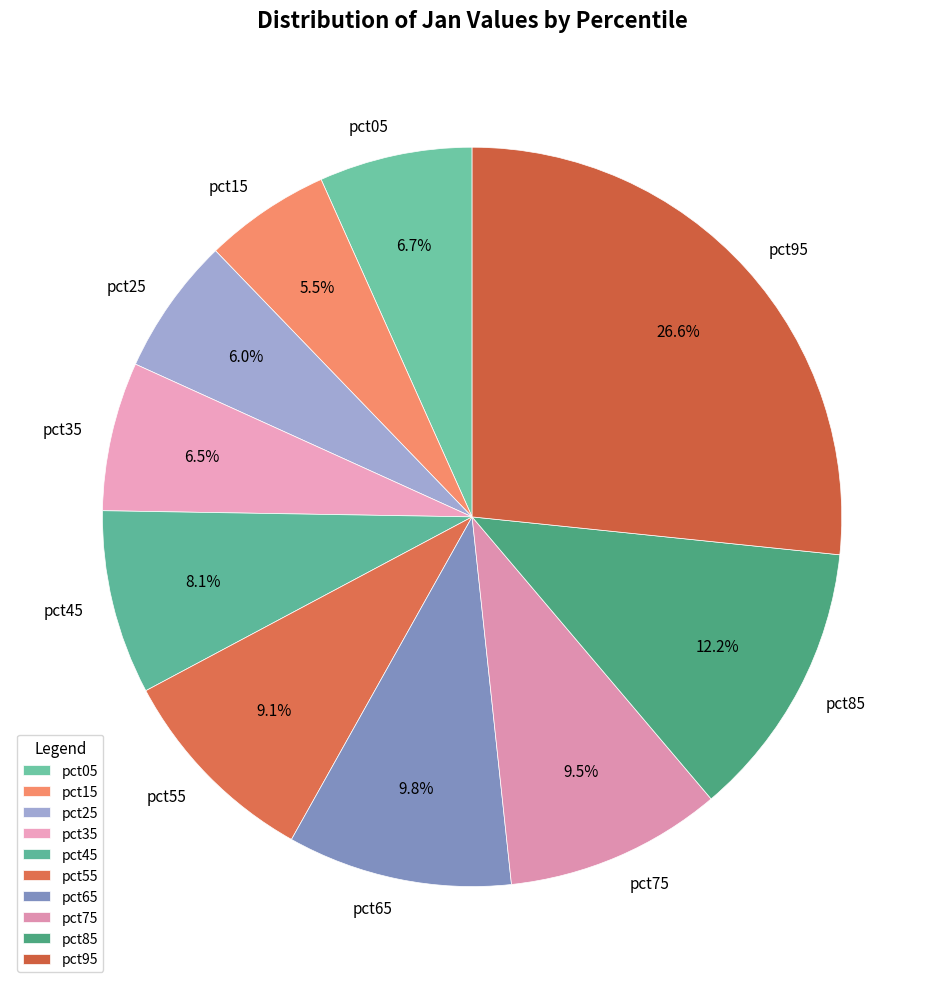

The pct25 slice represents 6% of the pie. True or false?

True